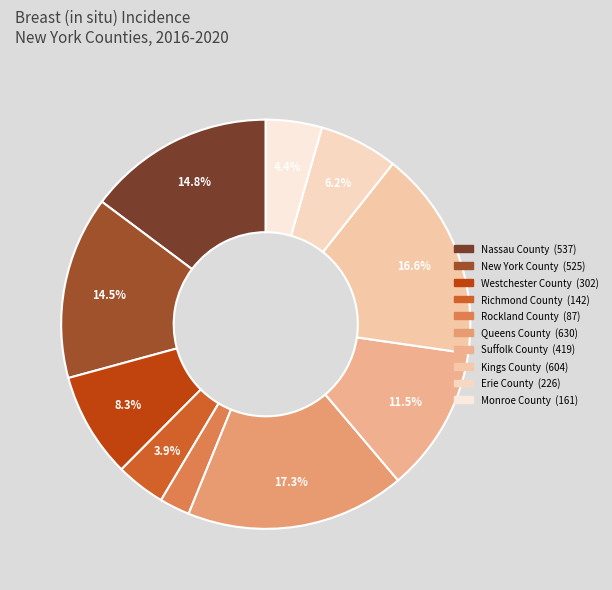

What percentage is the Suffolk County slice, to the nearest percent?

12%